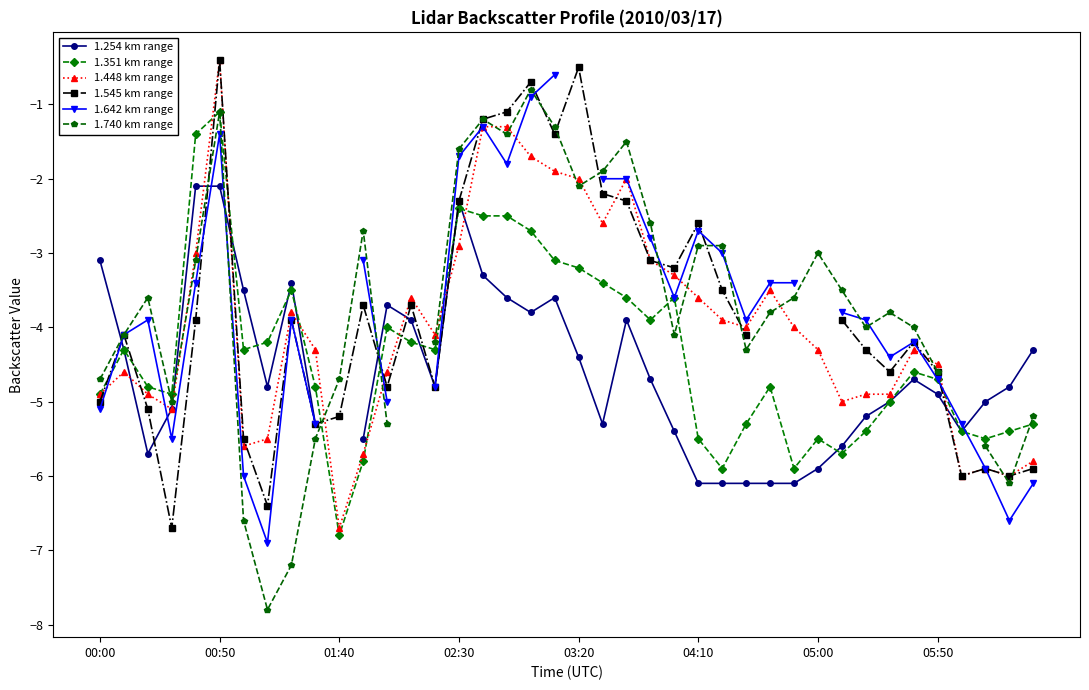

What is the maximum value shown in the chart?

-0.4